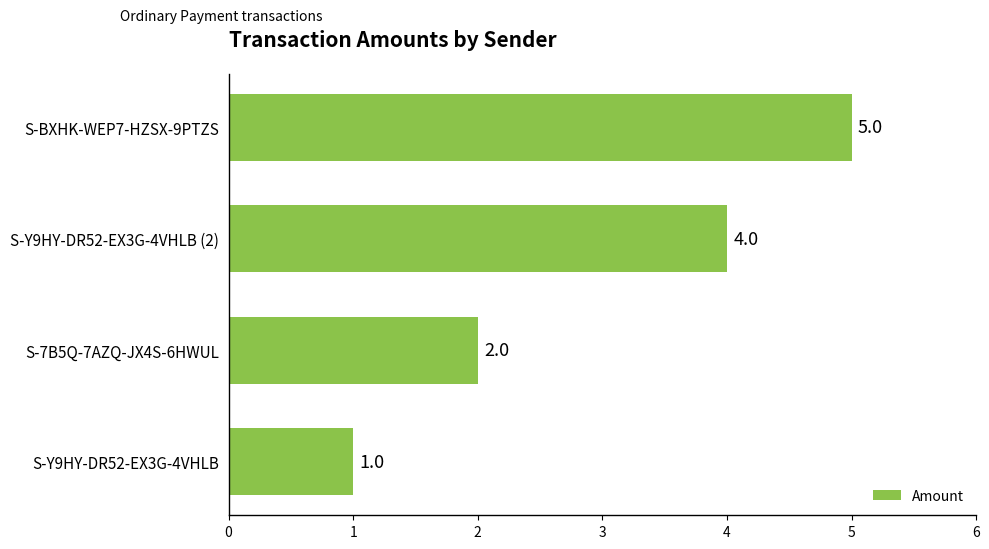

At which label is the value closest to 3?

S-7B5Q-7AZQ-JX4S-6HWUL